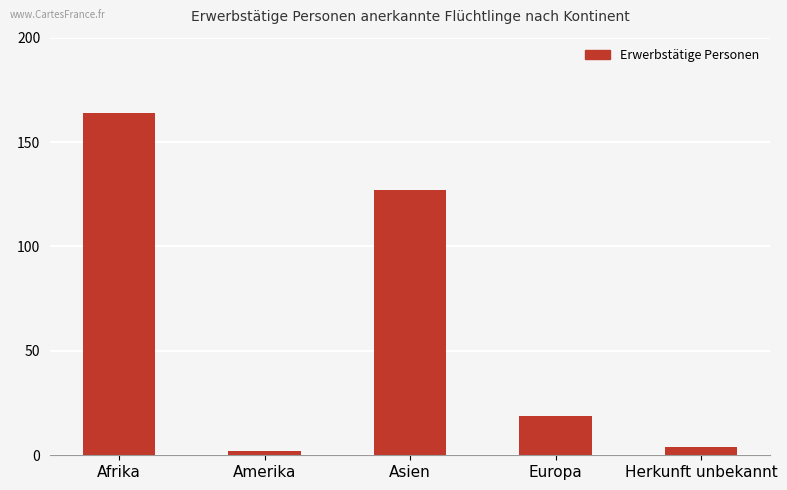

List the labels in order of value, smallest first.

Amerika, Herkunft unbekannt, Europa, Asien, Afrika